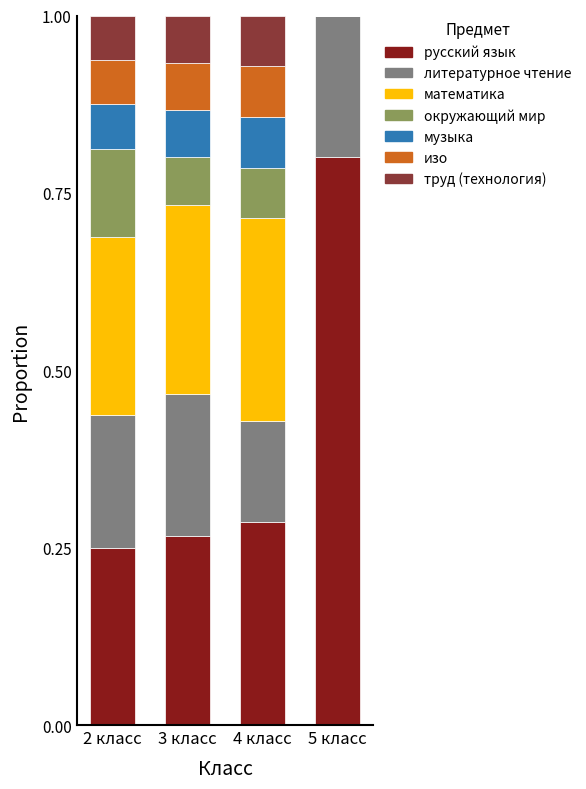

The value of русский язык at 4 класс is 0.1. True or false?

False